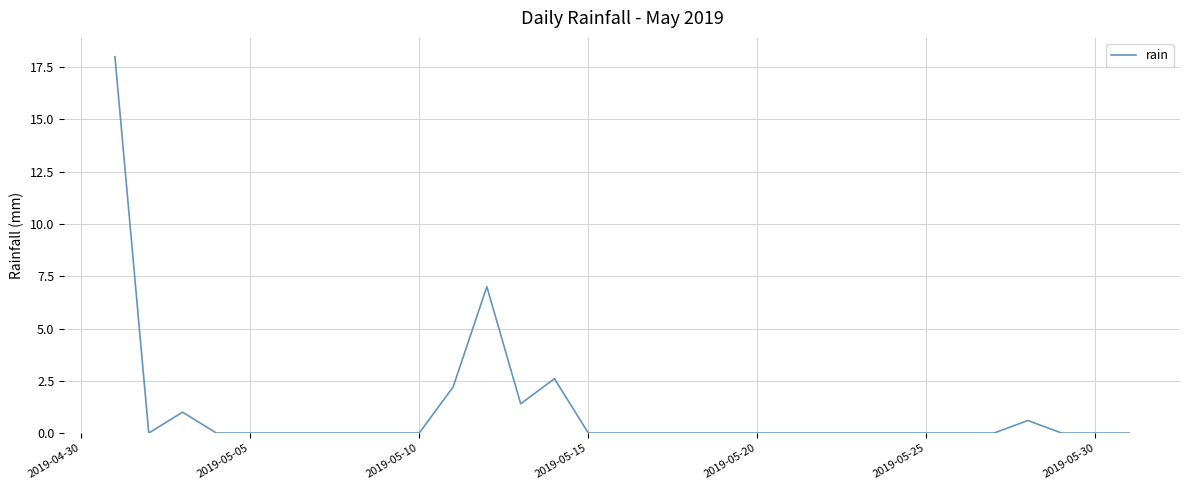

What is the greatest value displayed?

18.0